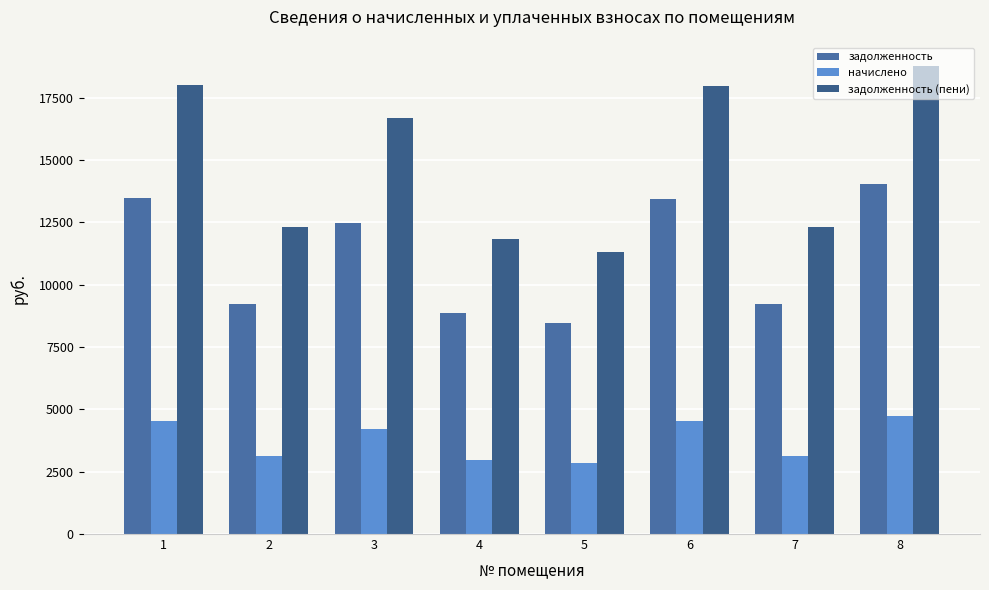

Reading left to right, what are all the values shown in this chart?

задолженность: 1=13459.2	2=9216.0	3=12480.0	4=8851.2	5=8467.2	6=13440.0	7=9216.0	8=14035.2
начислено: 1=4542.5	2=3110.4	3=4212.0	4=2987.3	5=2857.7	6=4536.0	7=3110.4	8=4736.9
задолженность (пени): 1=18001.7	2=12326.4	3=16692.0	4=11838.5	5=11324.9	6=17976.0	7=12326.4	8=18772.1